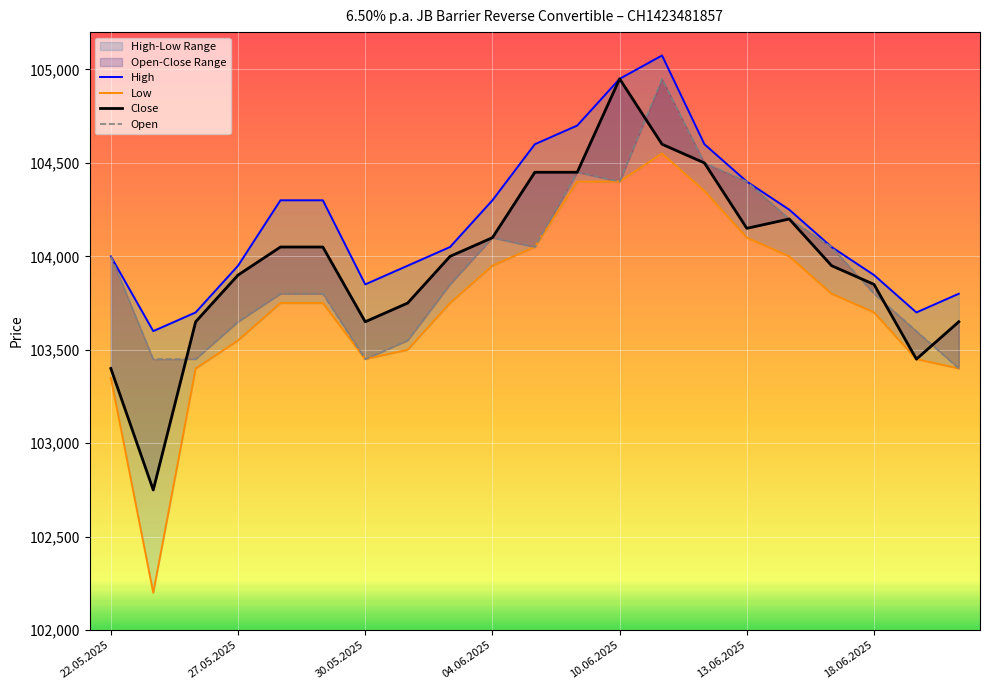

What are all the series names shown in the legend?

High, Low, Close, Open